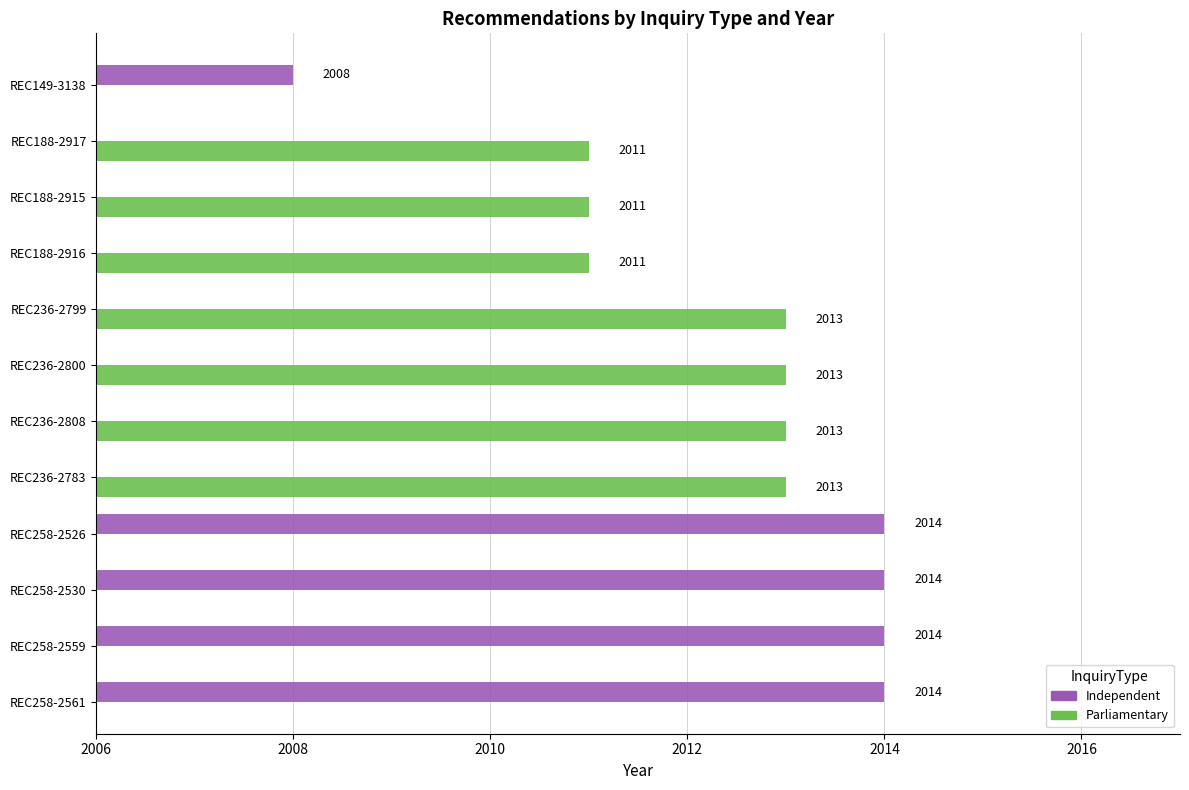

How many values in Parliamentary are above zero?

7